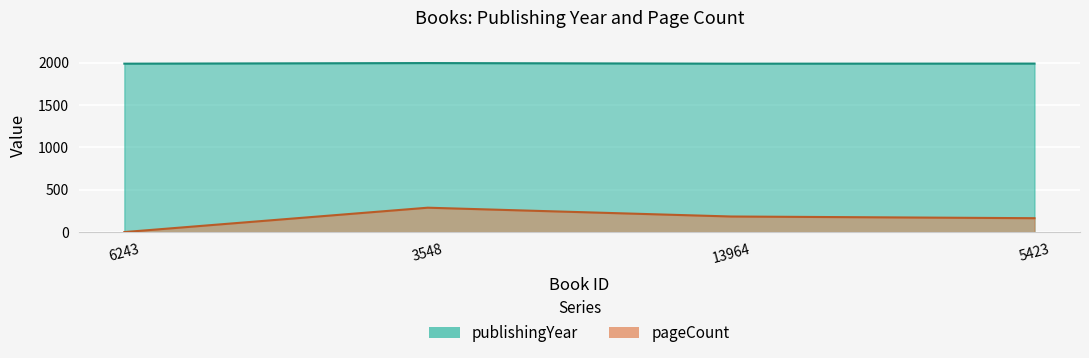

What is the sum of all publishingYear values?

7968